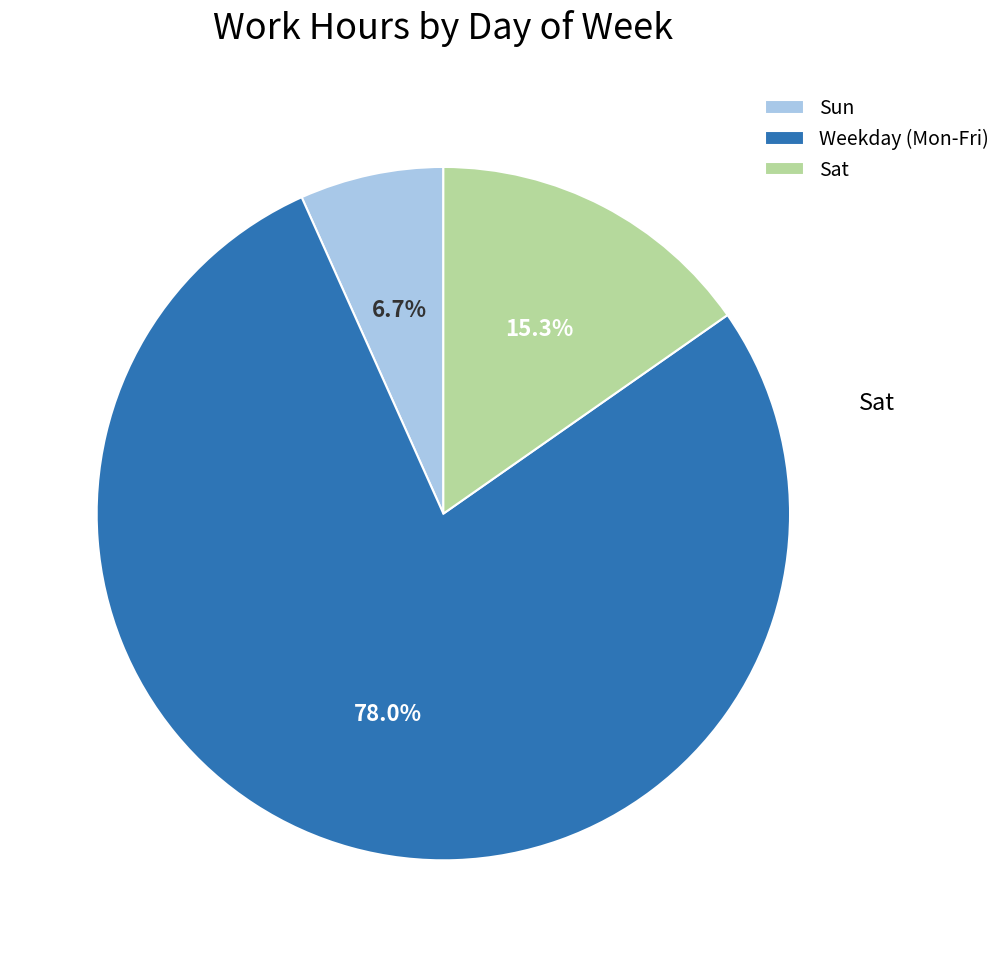

What is the total percentage of Sun and Weekday (Mon-Fri)?

84.7%